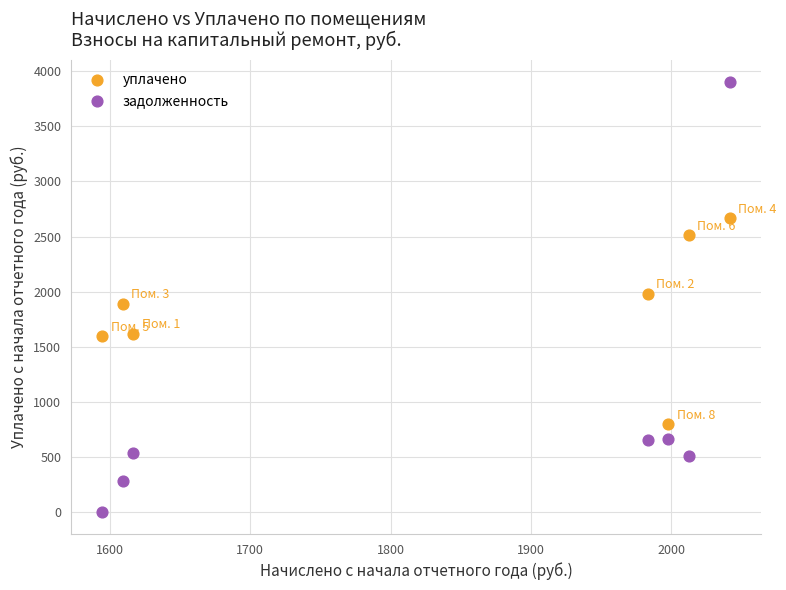

What are all the series names shown in the legend?

уплачено, задолженность